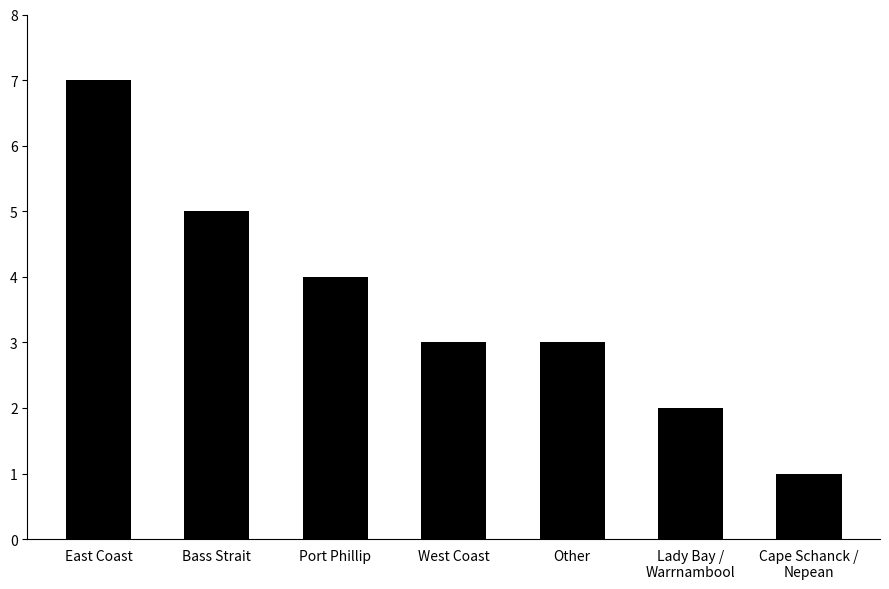

Approximately how many times larger is the value at Cape Schanck /
Nepean compared to West Coast?

0.3